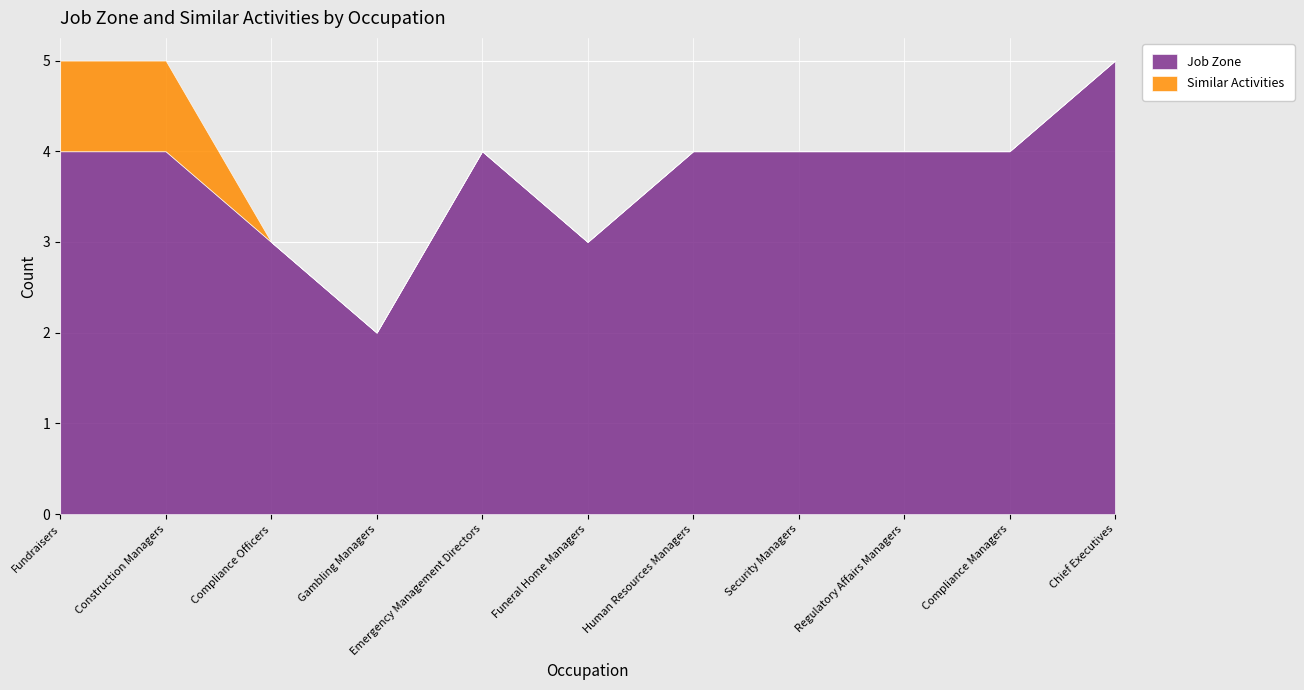

How many Similar Activities values are between 0 and 1?

11